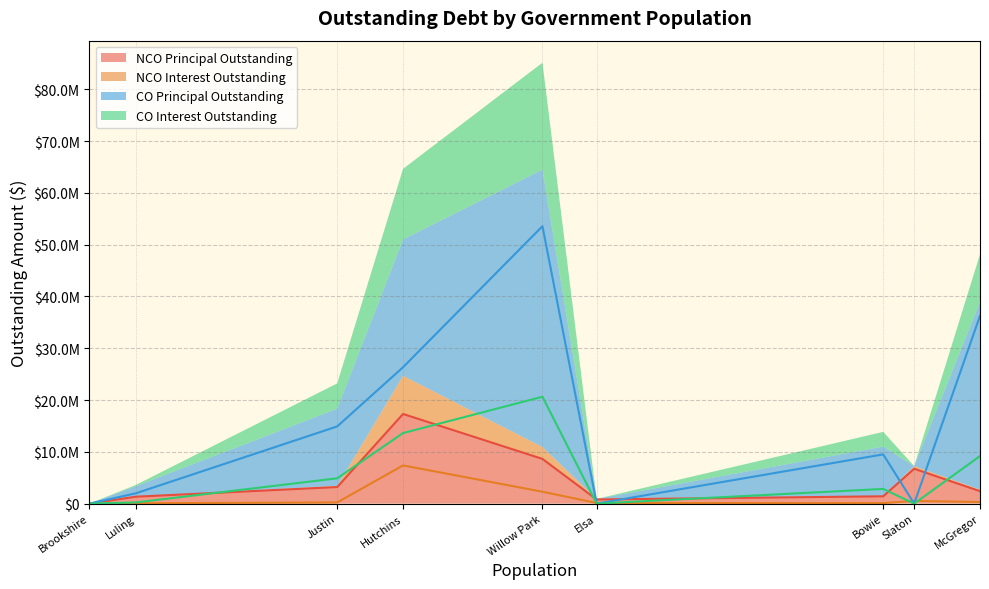

At which label does COInterestOutstanding reach its peak?

Willow Park